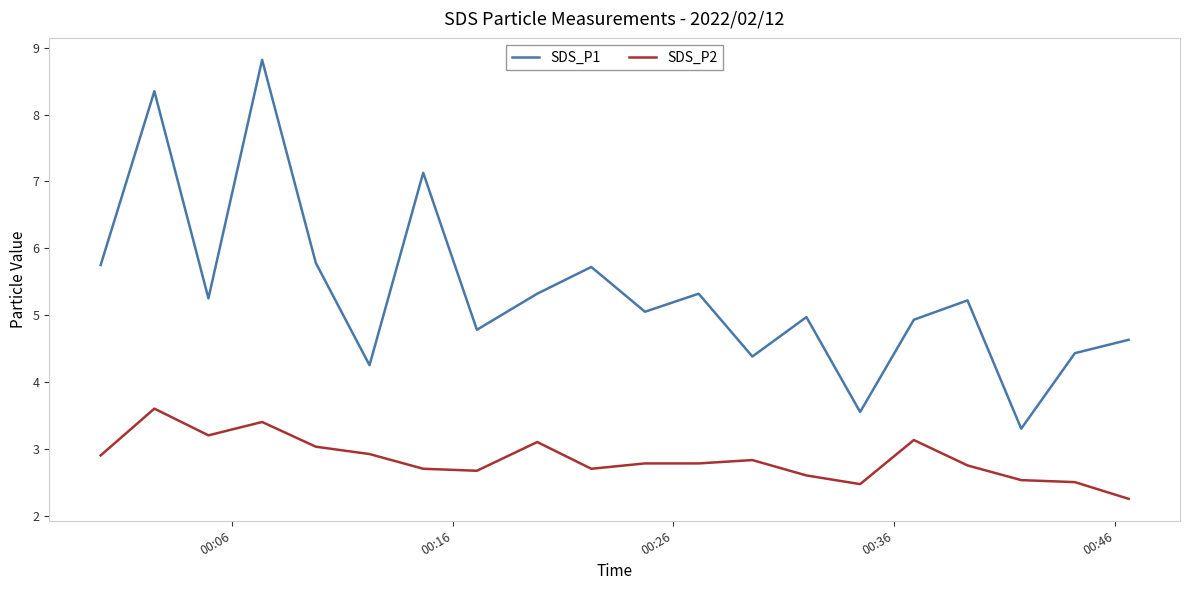

True or false: SDS_P2 and SDS_P1 cross at least once.

False